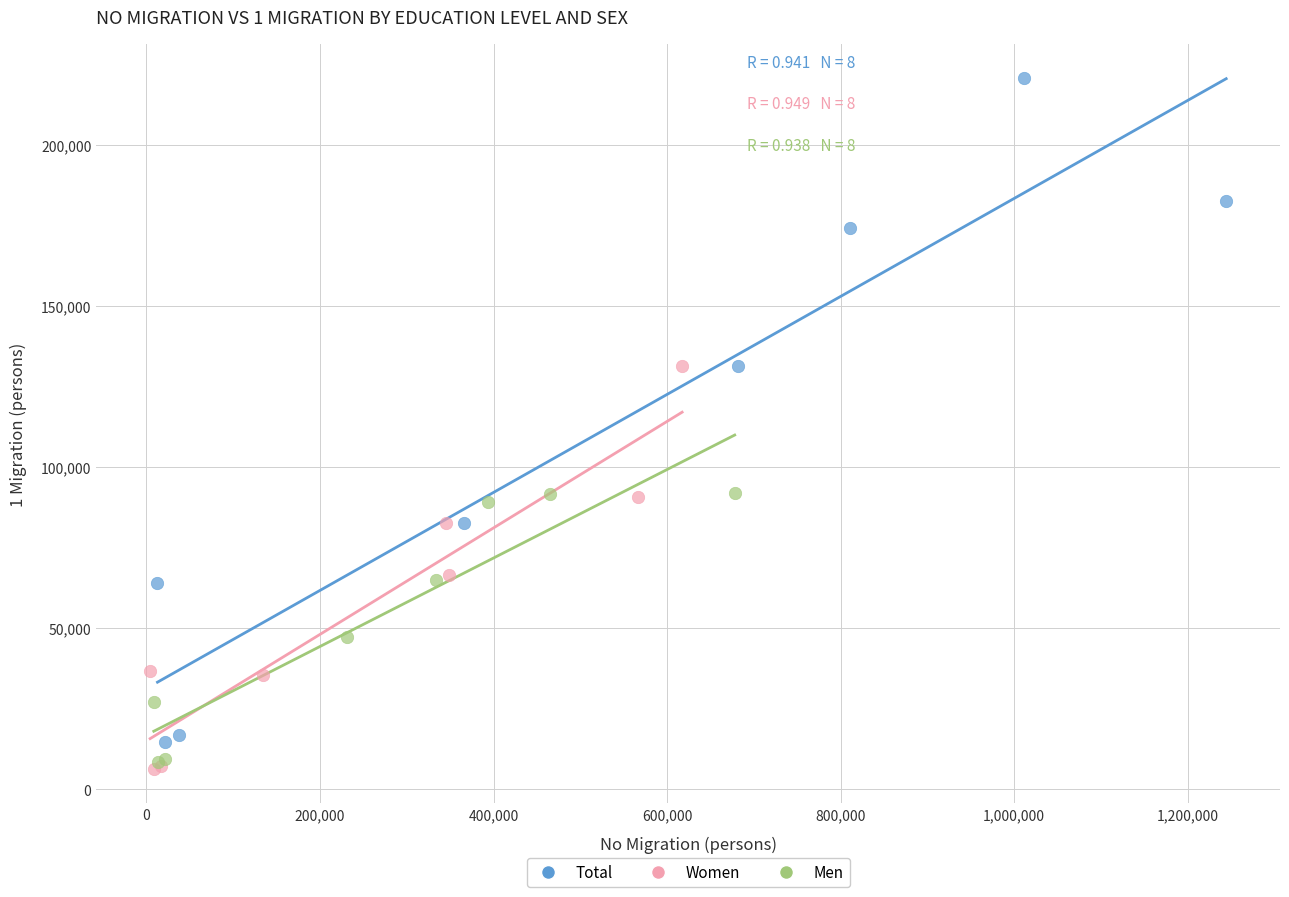

Which series has the largest Y range (max minus min)?

Total